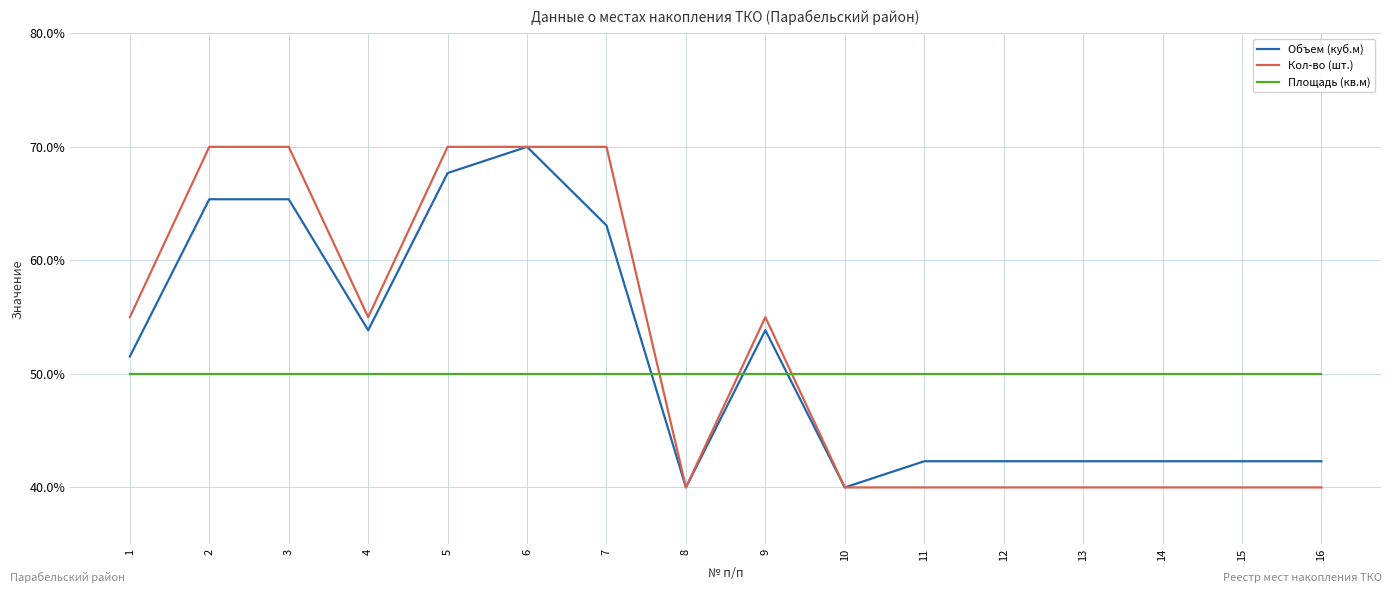

Which series has the widest spread of values?

Объем (куб.м)